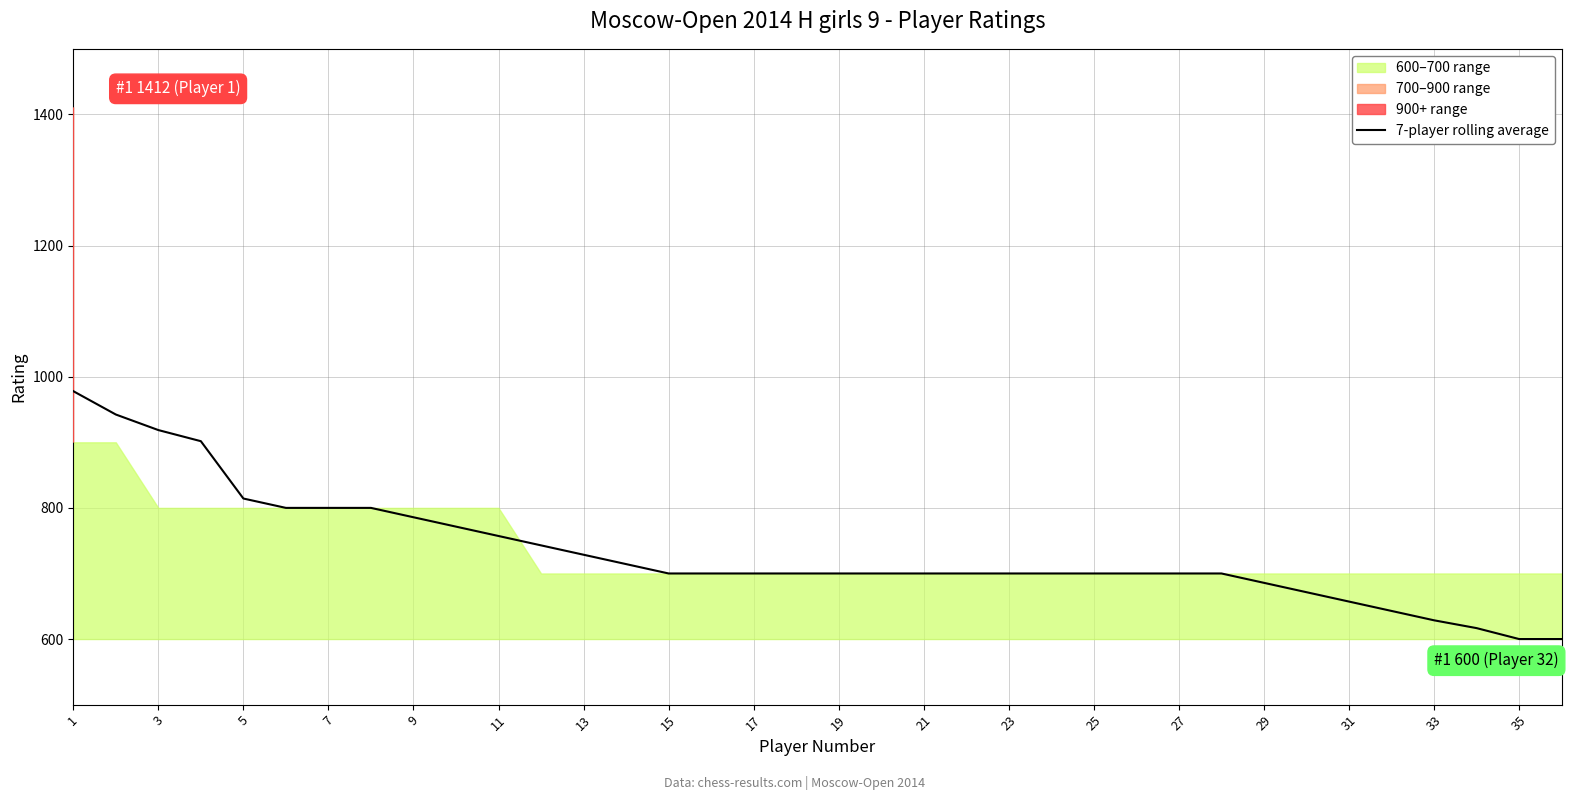

Reading left to right, transcribe all the data shown in this chart.

978.0	942.4	918.7	901.7	814.3	800.0	800.0	800.0	785.7	771.4	757.1	742.9	728.6	714.3	700.0	700.0	700.0	700.0	700.0	700.0	700.0	700.0	700.0	700.0	700.0	700.0	700.0	700.0	685.7	671.4	657.1	642.9	628.6	616.7	600.0	600.0